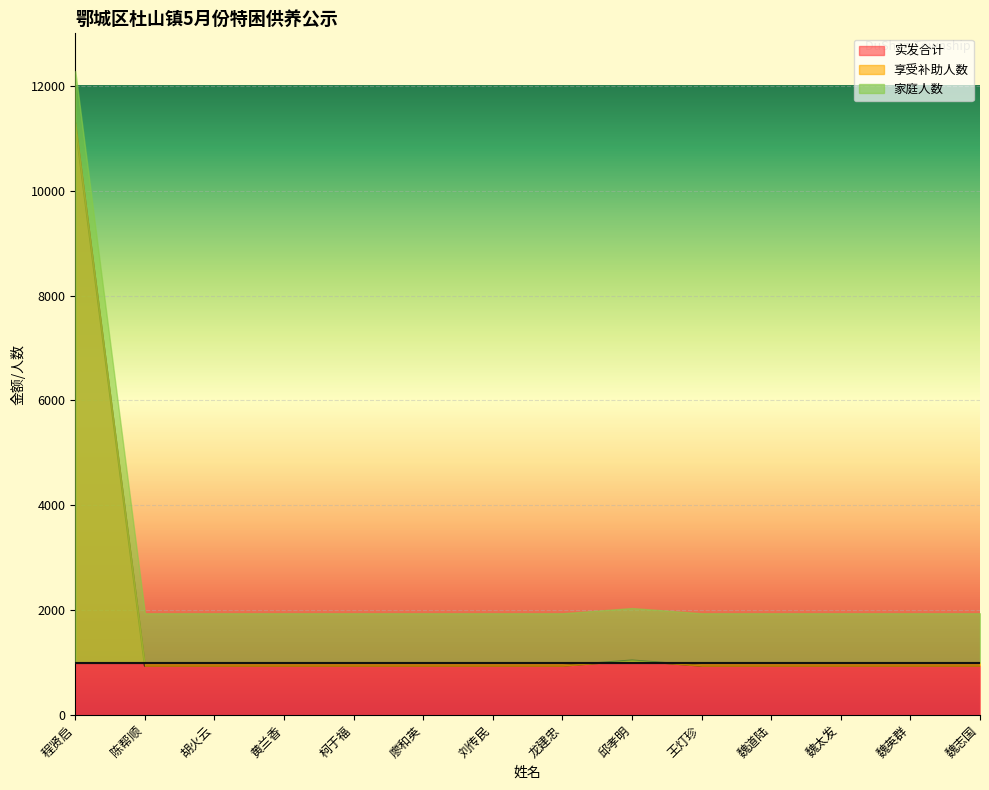

Read the 家庭人数 value at 龙建忠.

1